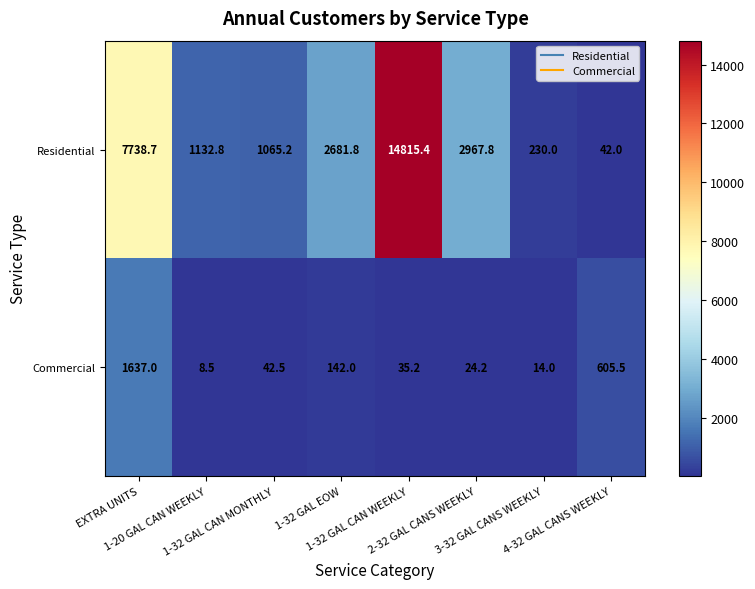

How many series are shown in this chart?

2